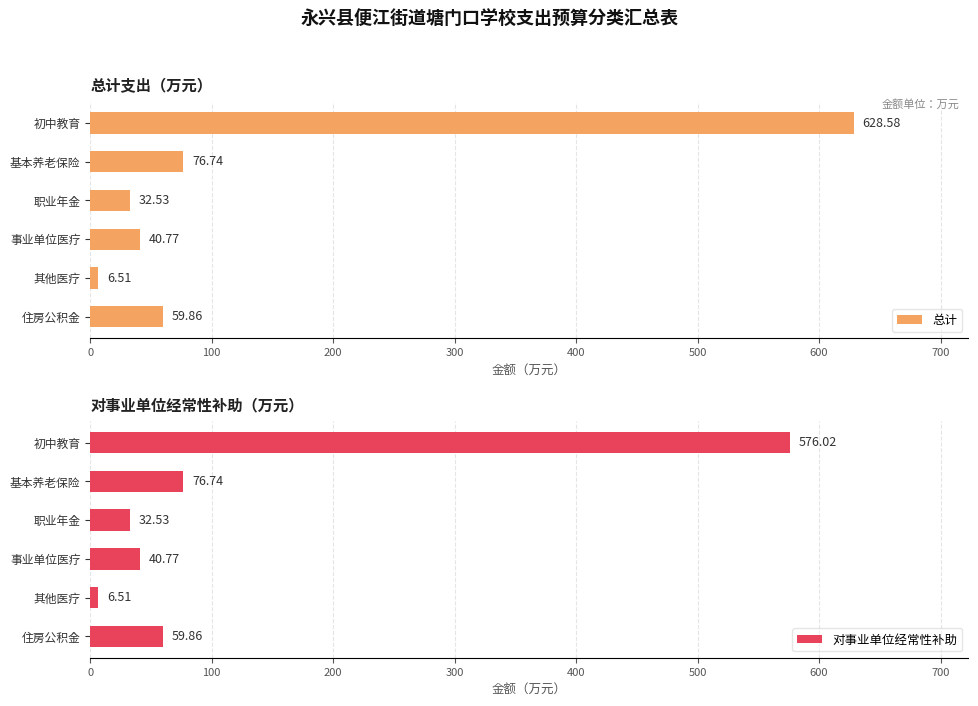

What is the average value of the 总计 series?

140.8